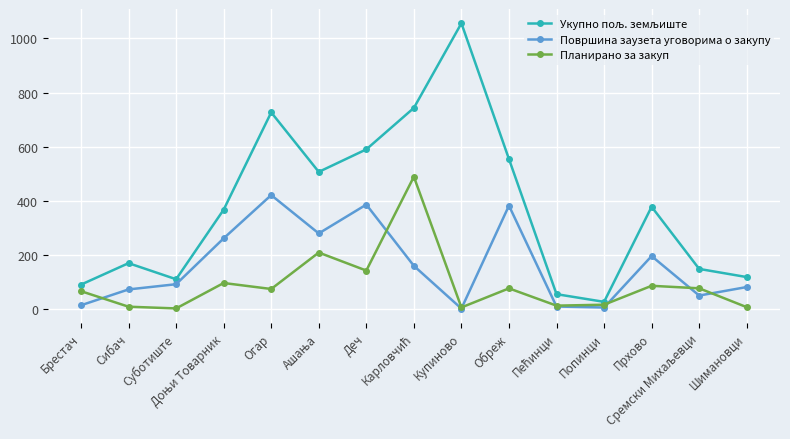

At which label is Површина заузета уговорима о закупу closest to 211?

Прхово